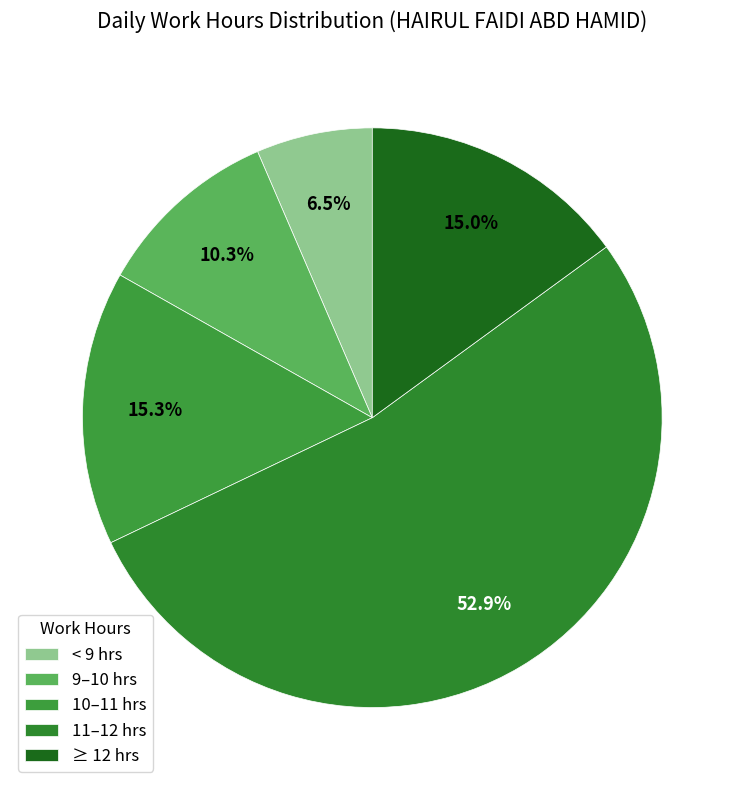

Is there any slice that represents more than half of the pie?

Yes